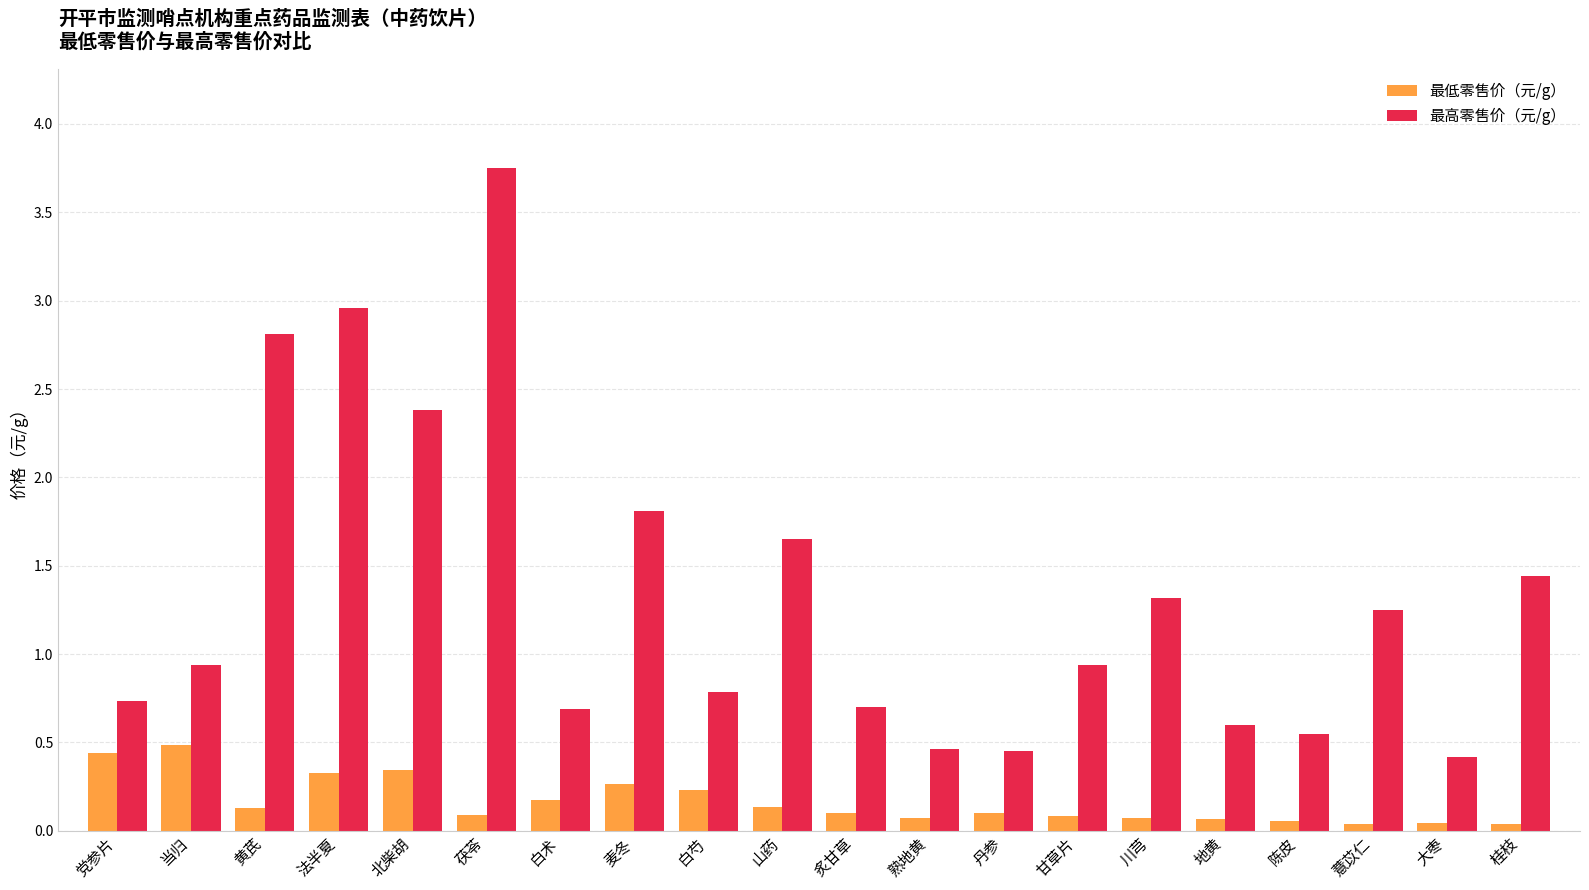

What is the total value across all series at 白术?

0.9